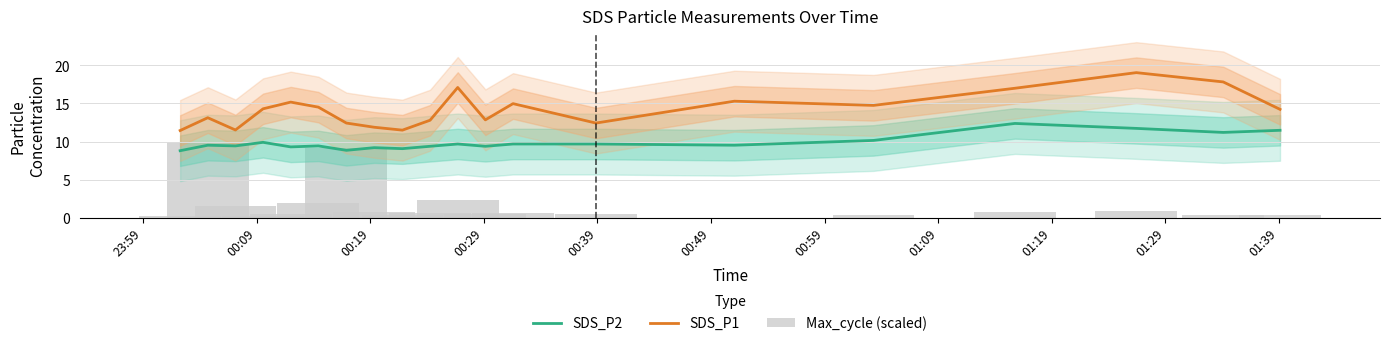

Which has a higher value, 00:19 or 00:09?

00:09